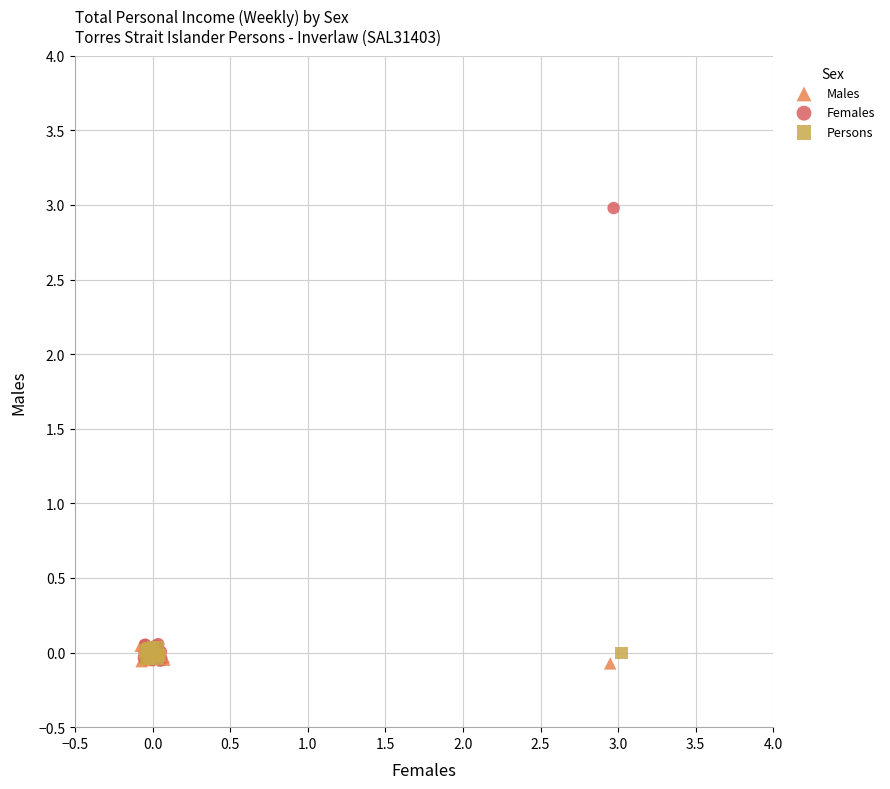

Which series contains the highest Y value?

Females